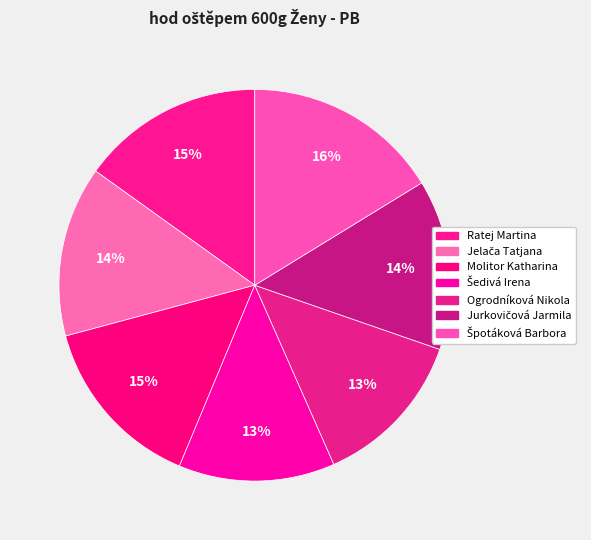

Is it true that Šedivá Irena is 13% of the pie?

True